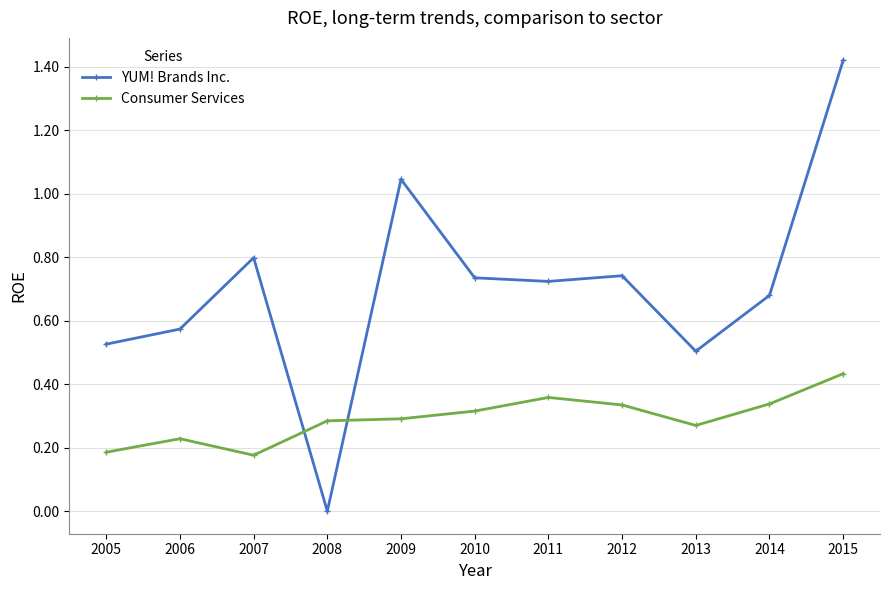

True or false: YUM! Brands Inc. has a value of 0.0 at 2008.

True